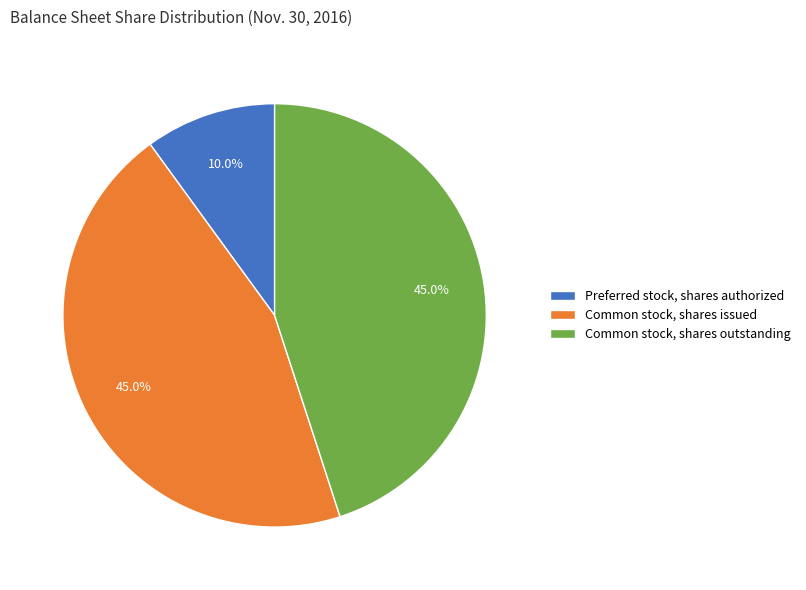

Which slice is the smallest?

Preferred stock, shares authorized